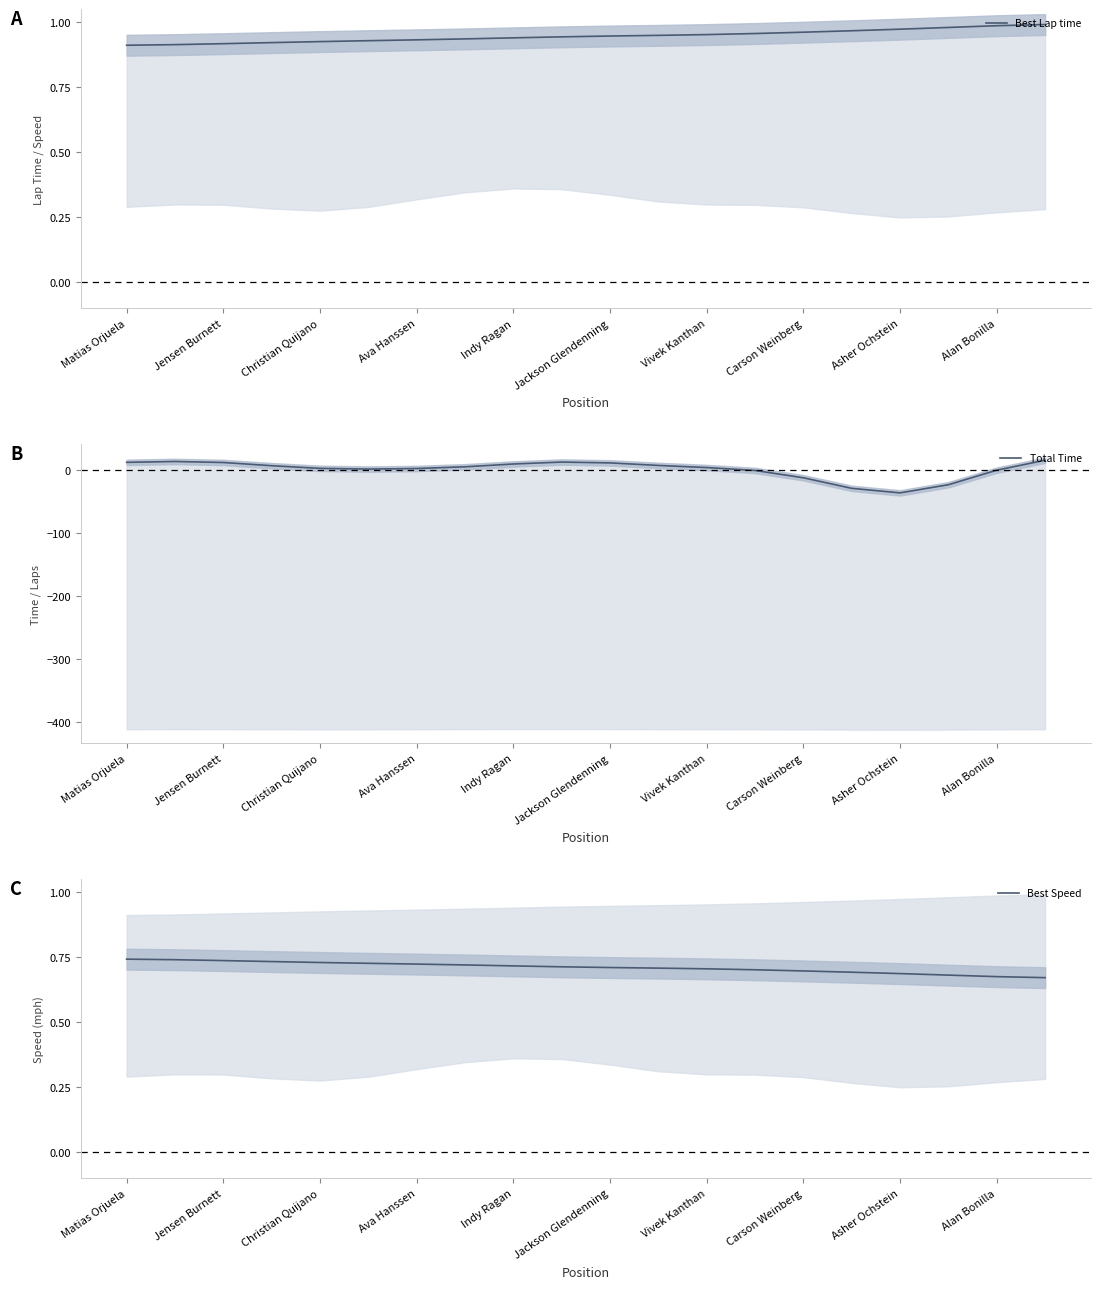

What is the value of the Best Speed point at the 17th from the left?

0.7